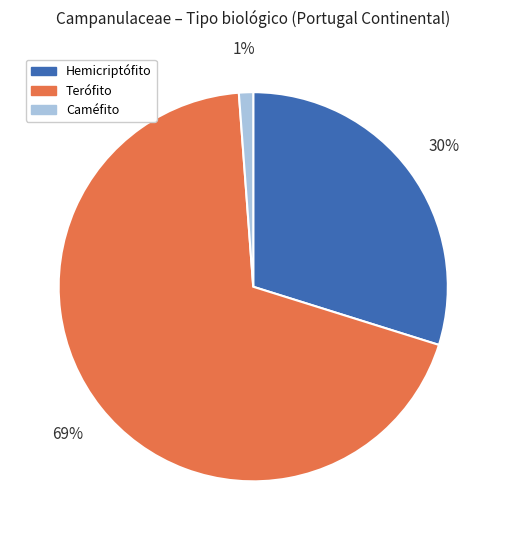

To the nearest percent, what percentage of the pie is Hemicriptófito?

30%